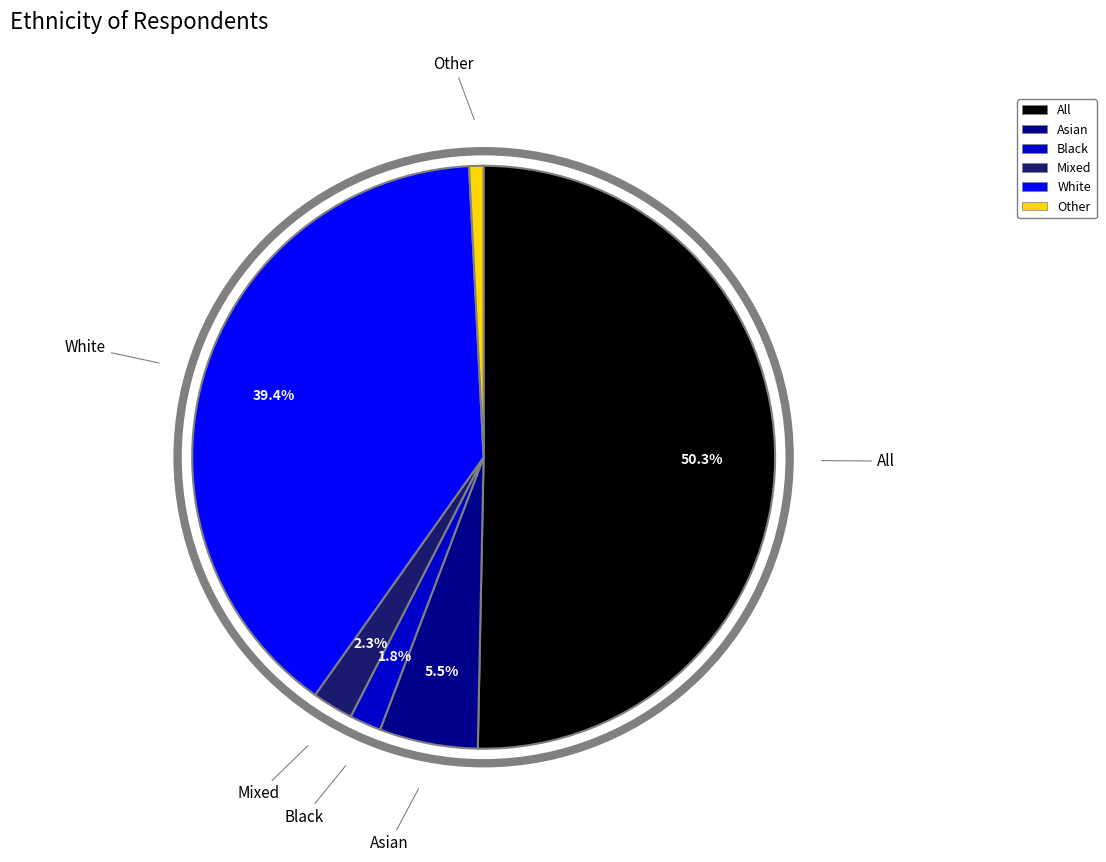

True or false: White accounts for 34% of the total.

False